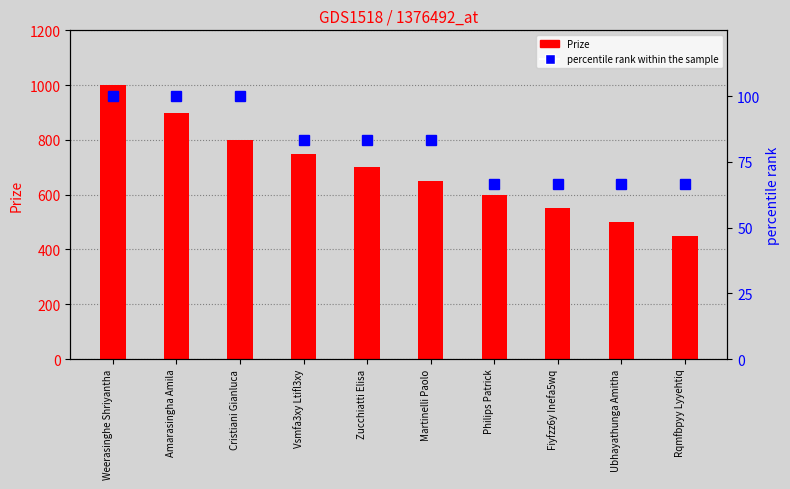

How many categories are shown in the chart?

10